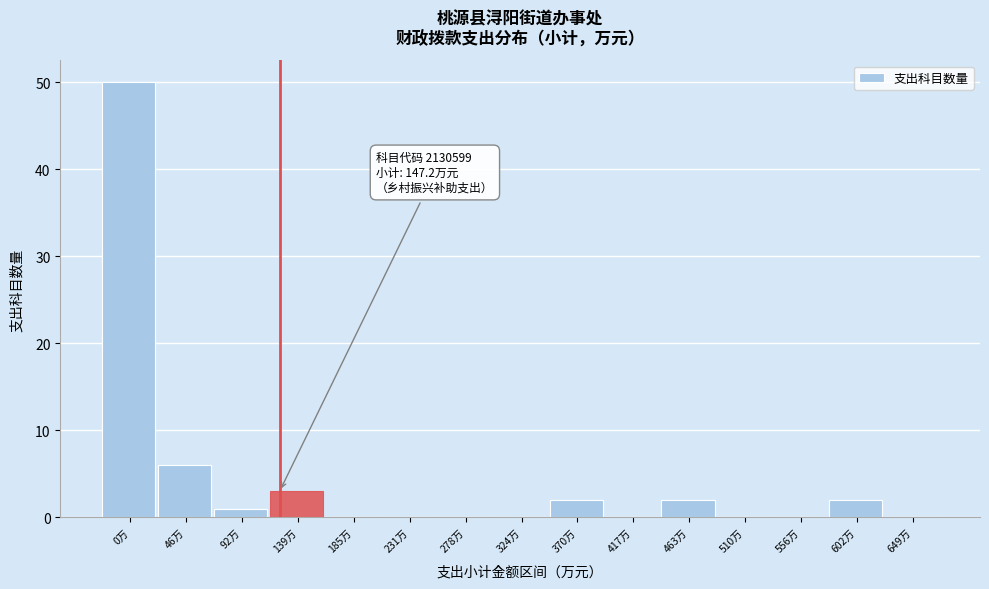

Reading right to left, list all the values displayed in this chart.

649万=0	602万=2	556万=0	510万=0	463万=2	417万=0	370万=2	324万=0	278万=0	231万=0	185万=0	139万=3	92万=1	46万=6	0万=50